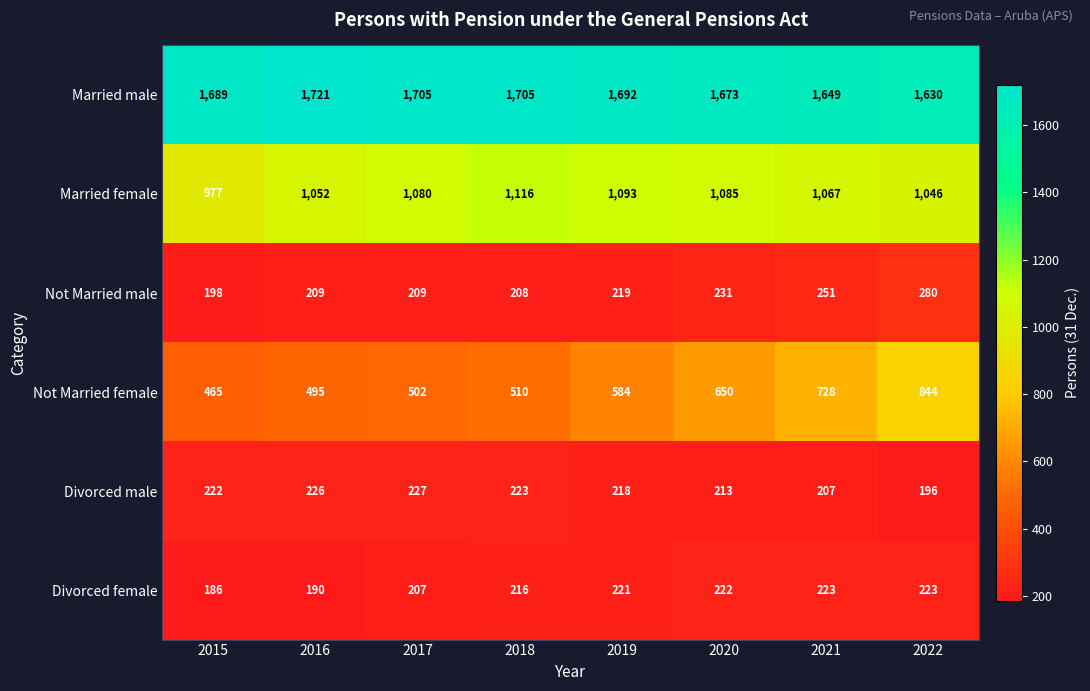

List the series in order of their peak value, highest first.

Married male, Married female, Not Married female, Not Married male, Divorced male, Divorced female